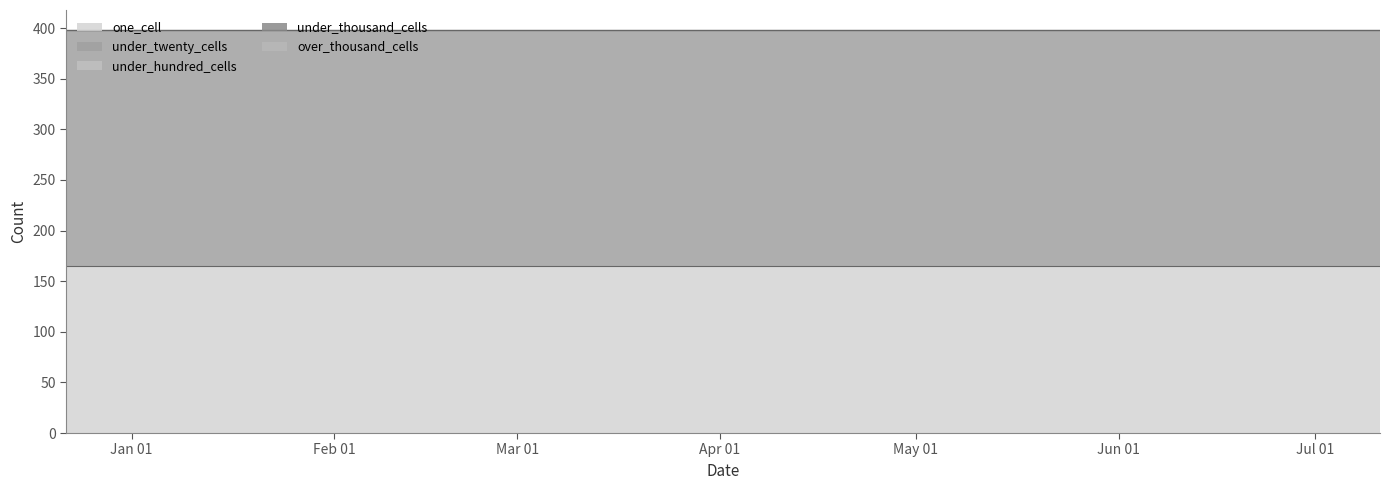

Reading left to right, extract all data points from this chart.

one_cell: 165	165	165
under_twenty_cells: 233	233	233
under_hundred_cells: 0	0	0
under_thousand_cells: 0	0	0
over_thousand_cells: 0	0	0